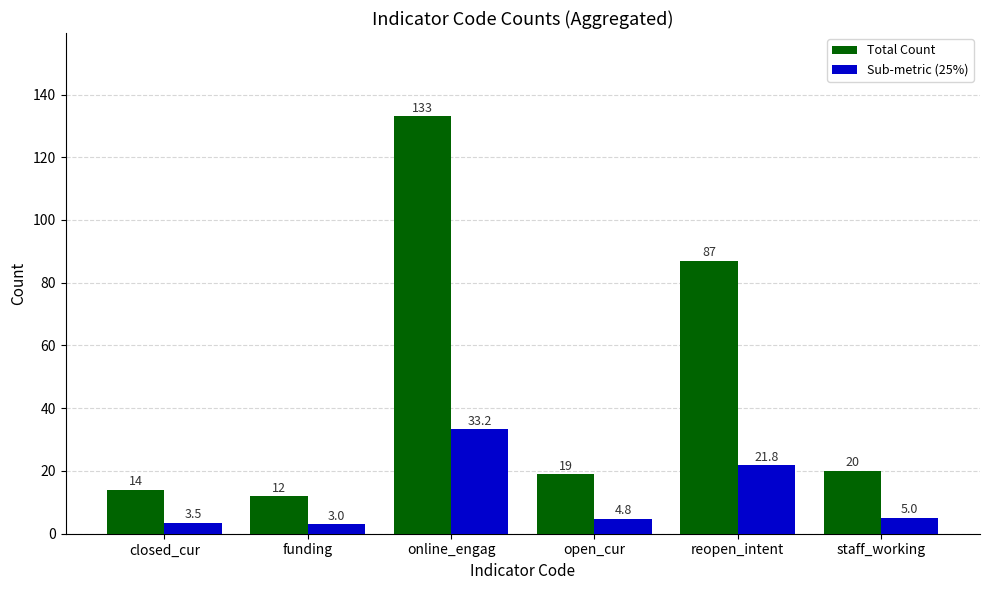

What is the spread (max minus min) of values at funding?

9.0